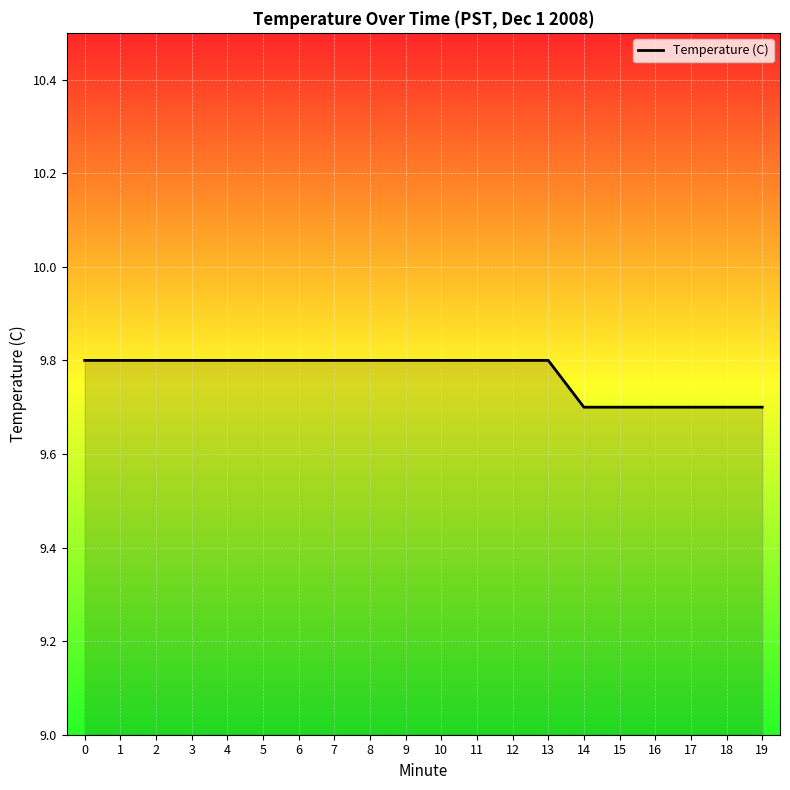

Which has a higher value, 5 or 19?

5